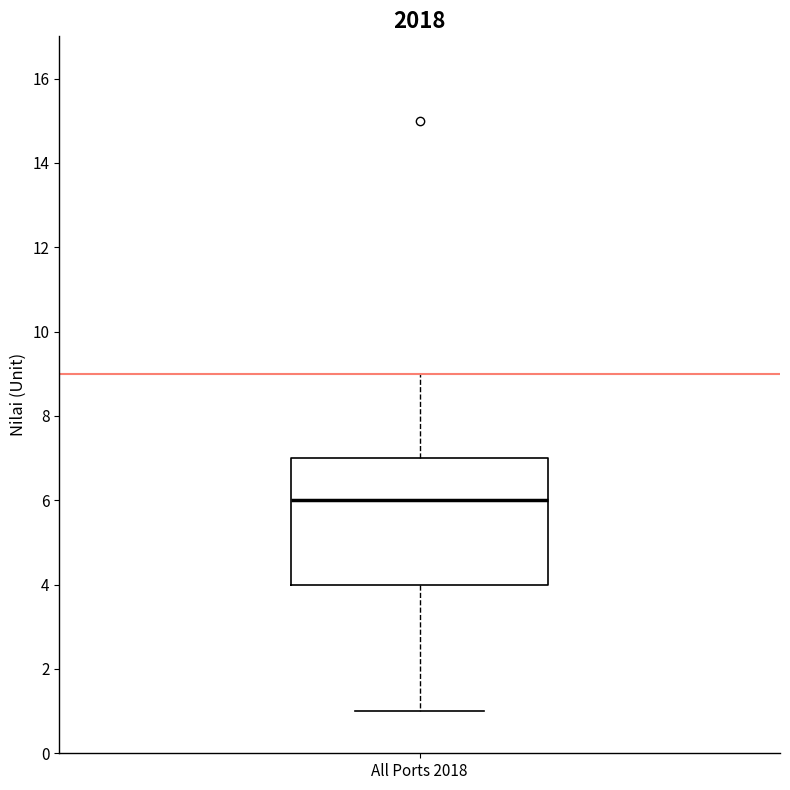

Where is the upper edge of the box for All Ports 2018 on the y-axis? The values are not printed on the chart, so give them approximately, as read against the axis.

7